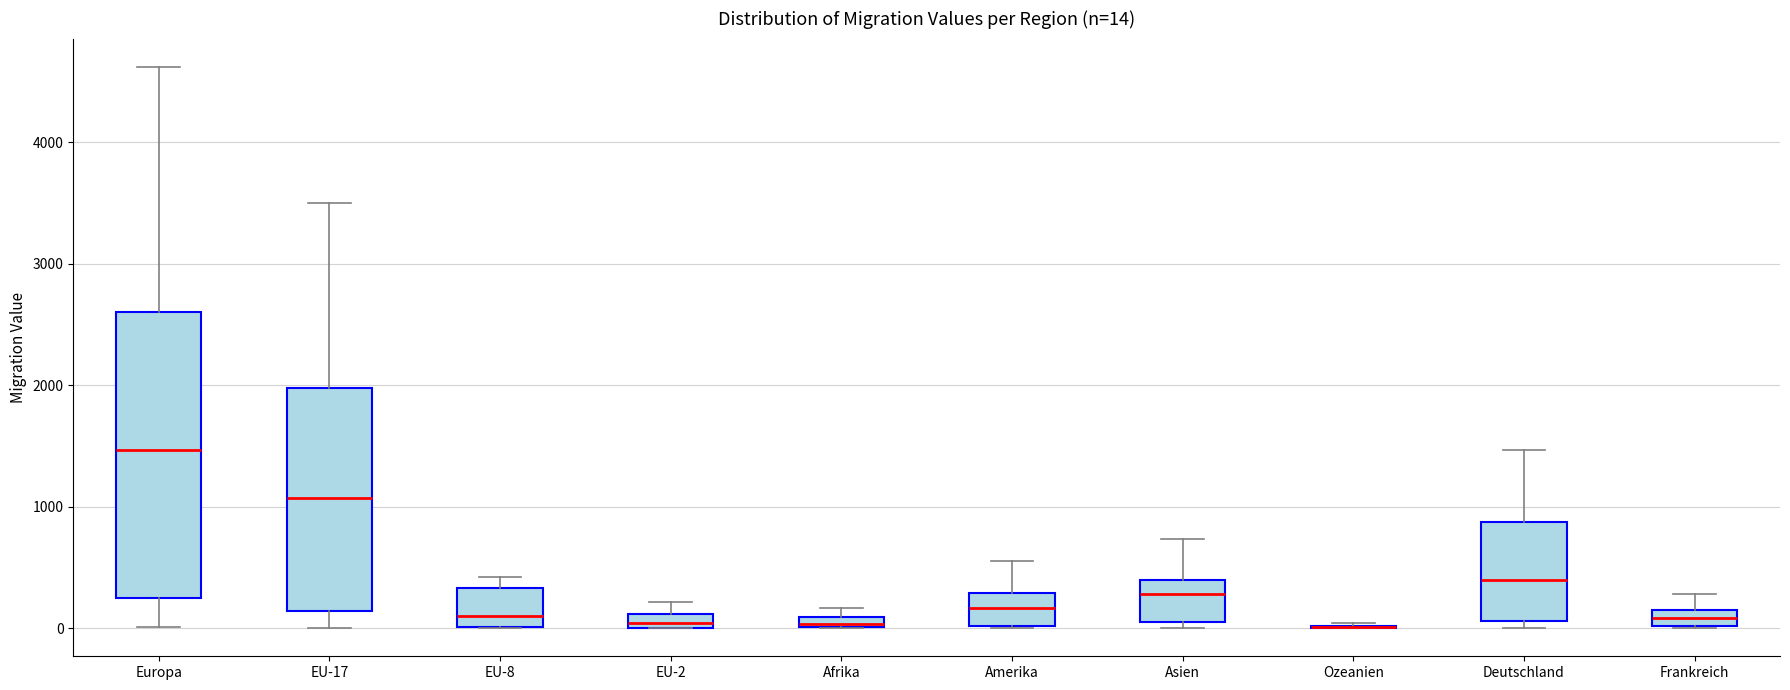

Which box is the tallest, from its lower edge to its upper edge?

Europa